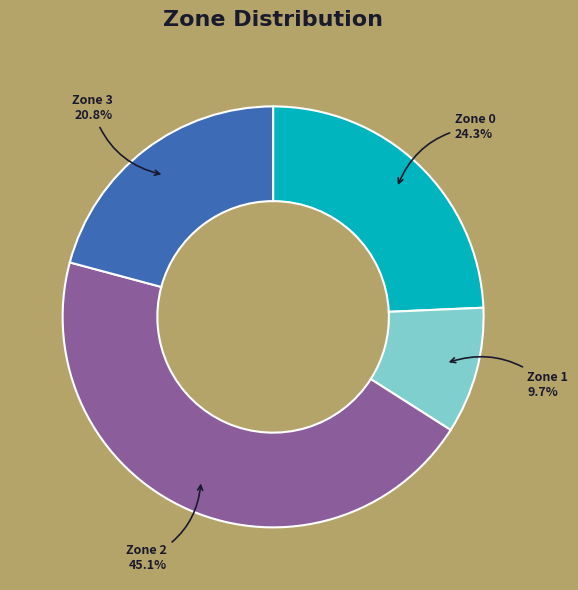

Does any single category account for the majority?

No